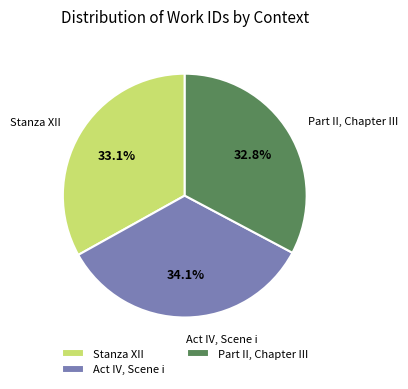

To the nearest percent, what is the difference between the largest and smallest slice percentages?

1%